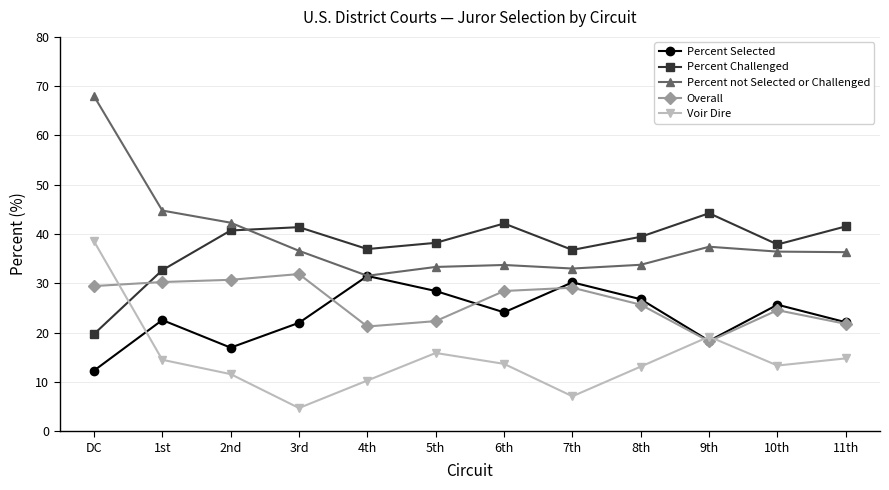

The Overall series shows 34.0 at 10th. True or false?

False